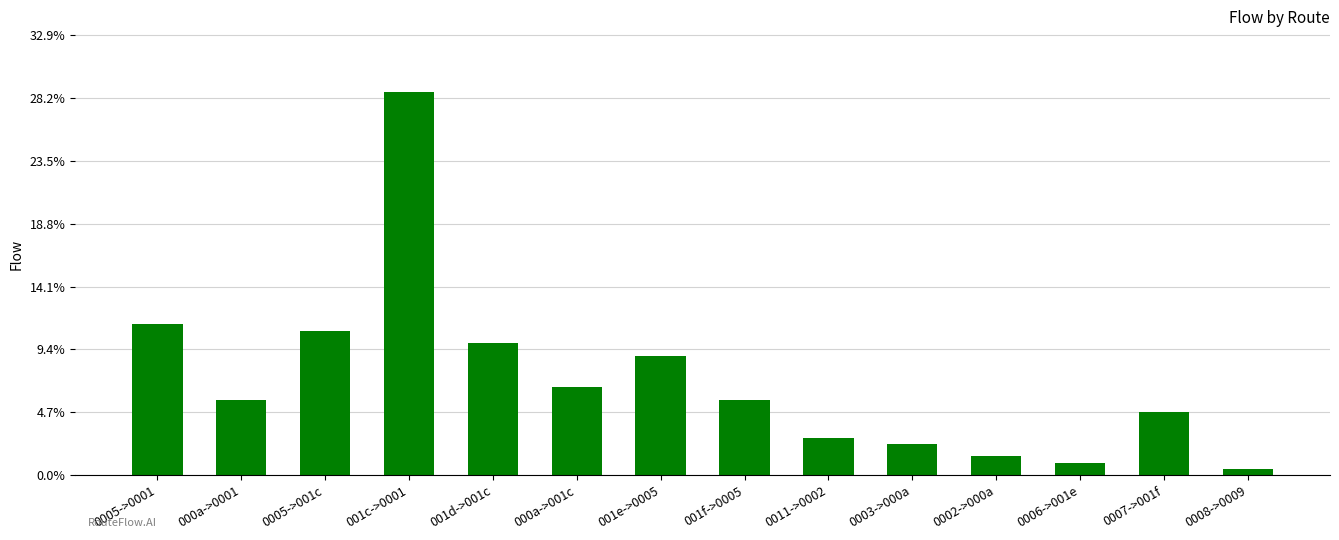

Does the chart contain stacked bars?

No